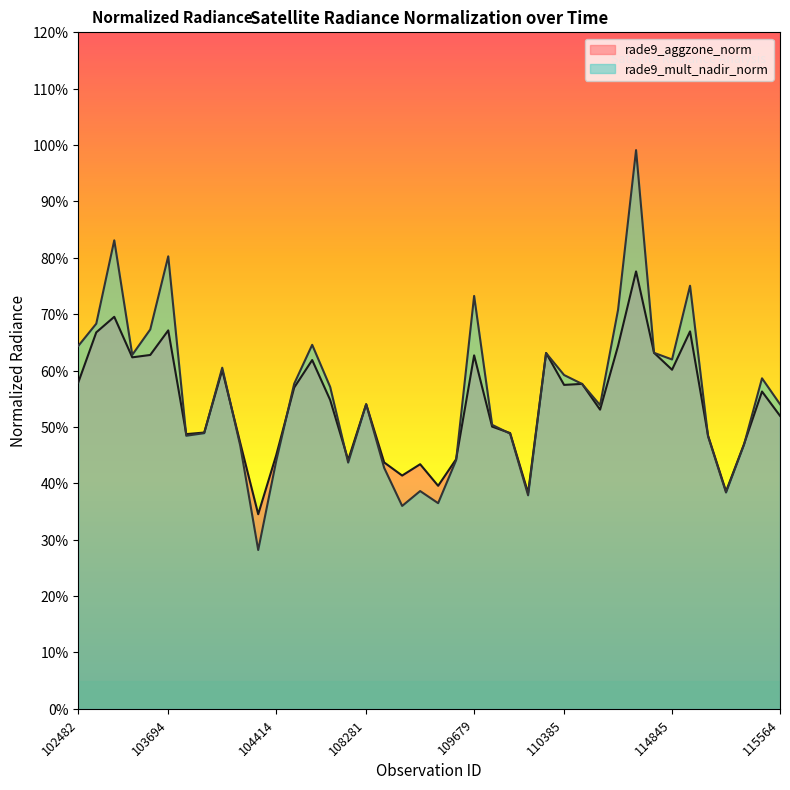

Which series ends up on top after the final intersection of rade9_mult_nadir_norm and rade9_aggzone_norm?

rade9_mult_nadir_norm